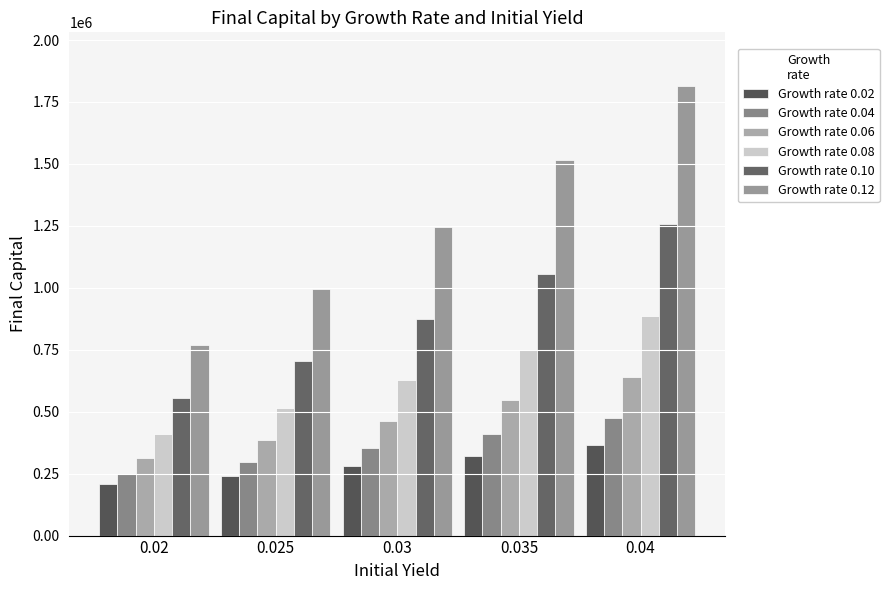

Which series has the widest spread of values?

Growth rate 0.12